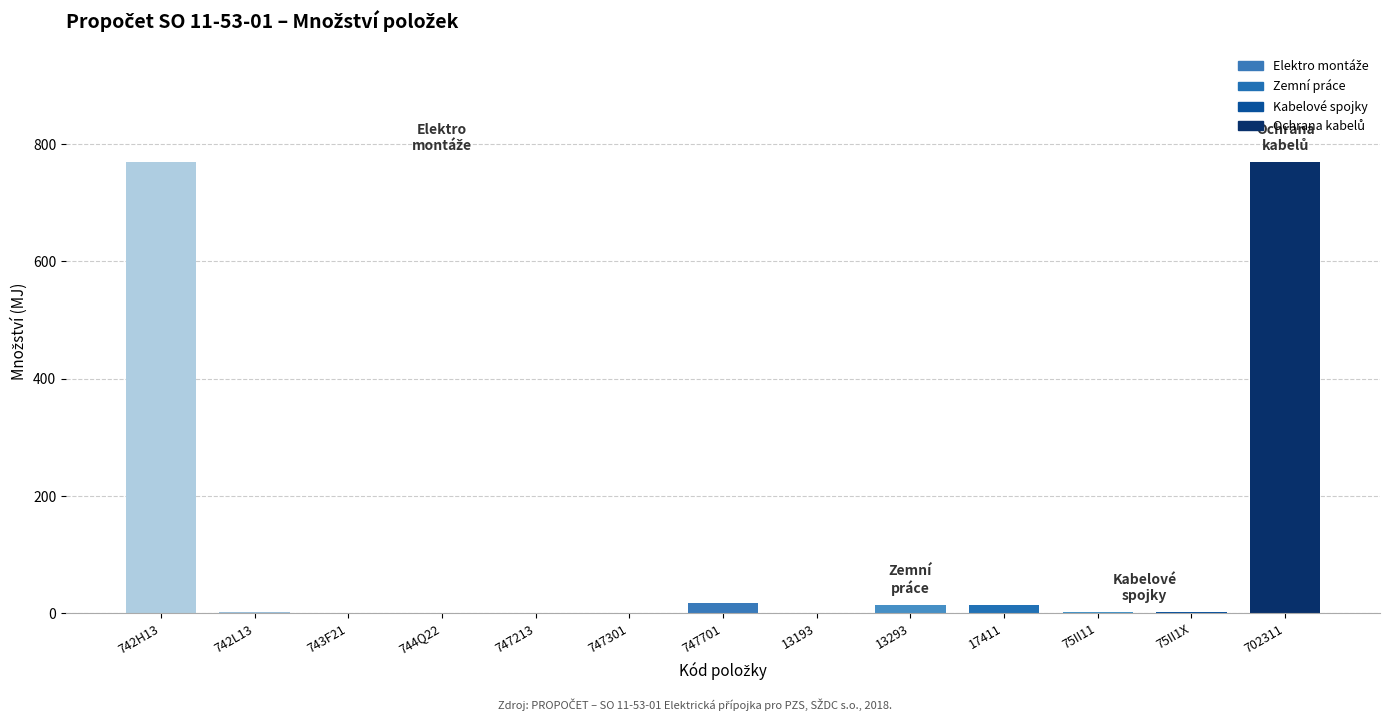

The chart shows a value of 393 at 702311. True or false?

False